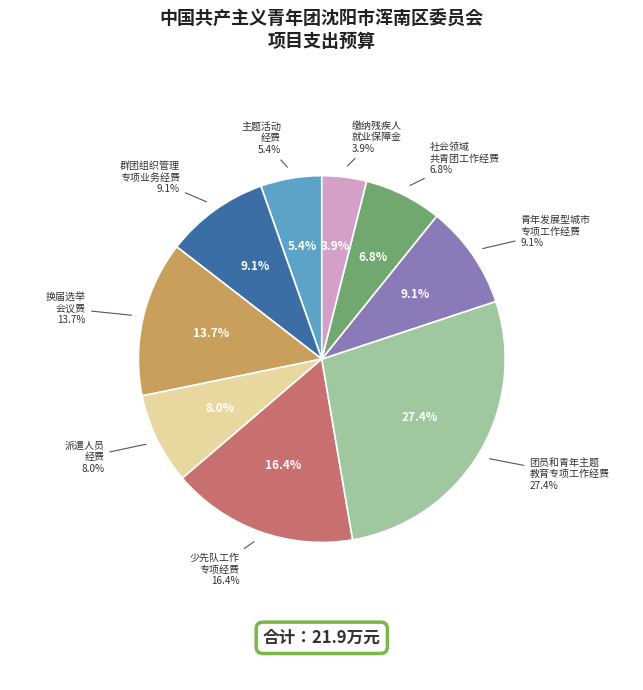

The 团员和青年主题教育专项工作经费 slice represents 27% of the pie. True or false?

True